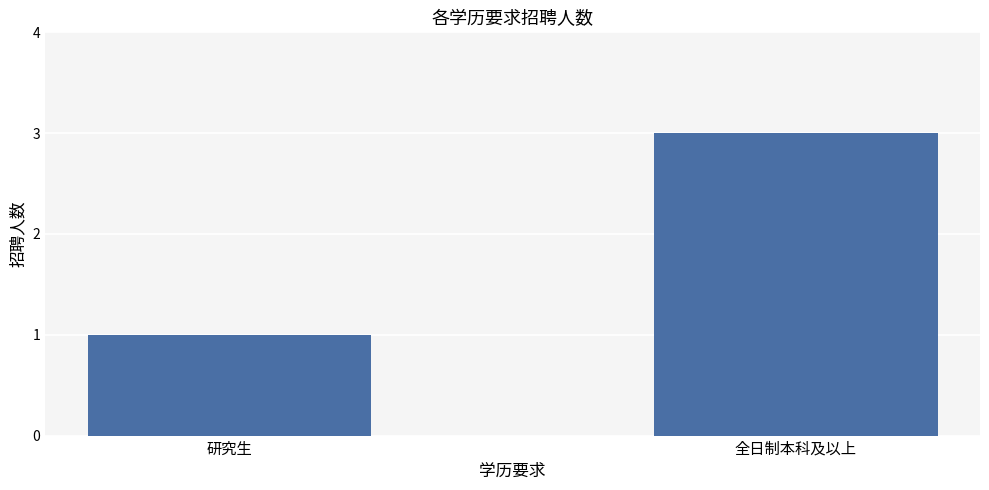

How many bars are there in total?

2